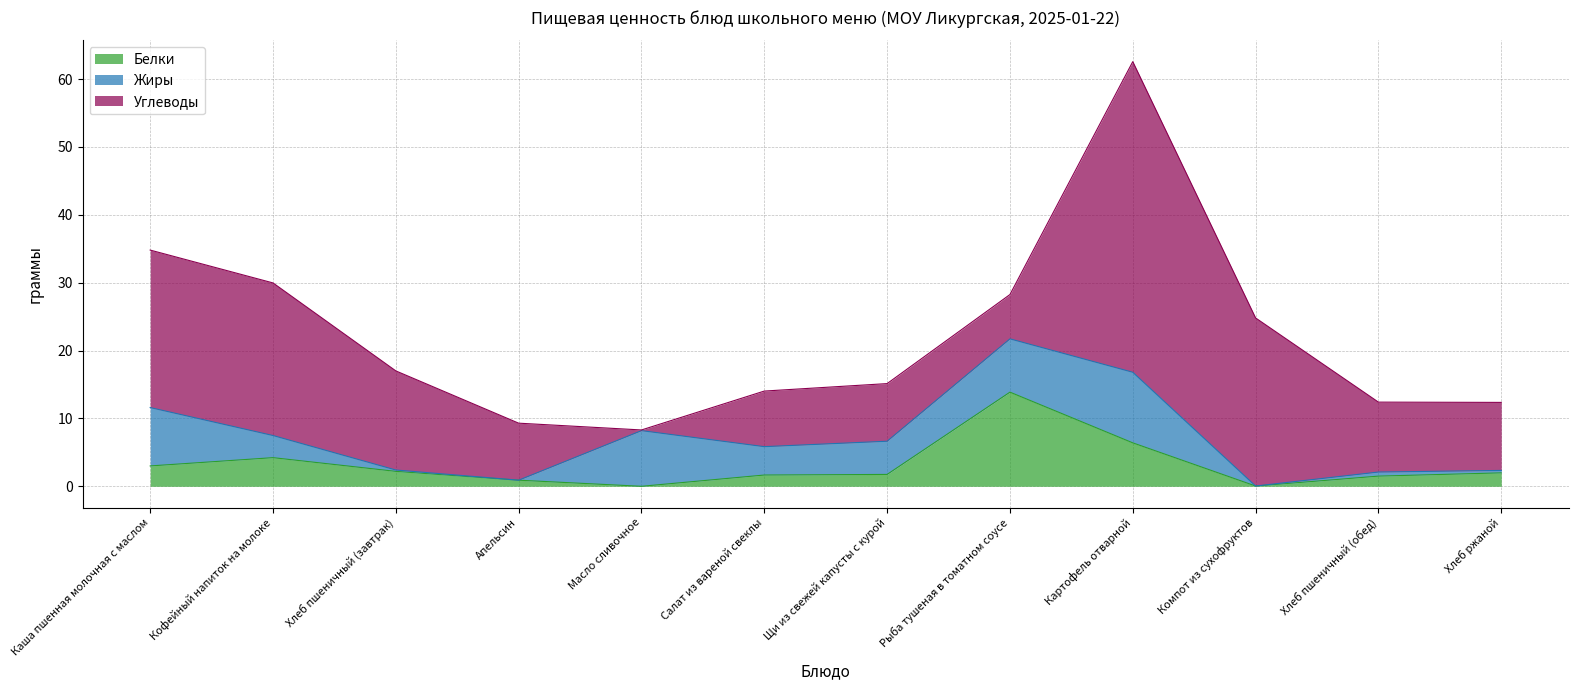

What is the average value of the Жиры series?

4.0